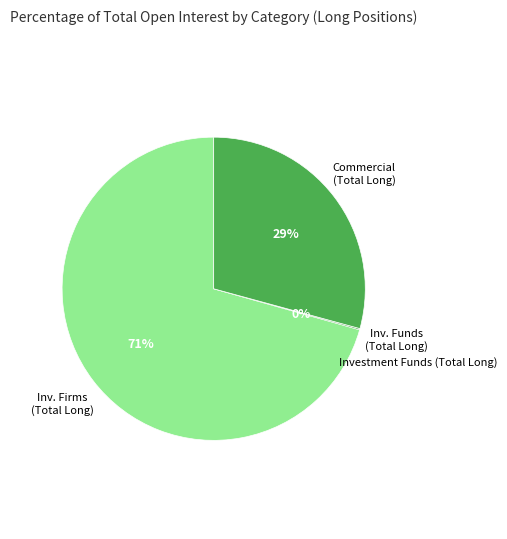

Does any single category account for the majority?

Yes